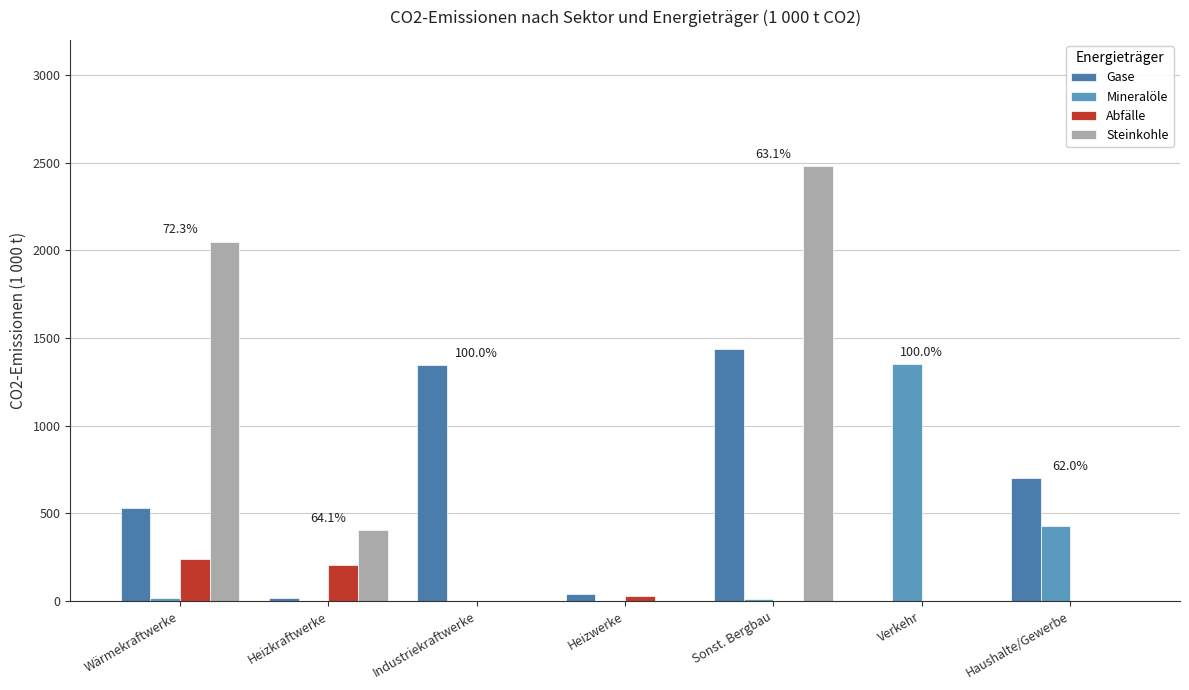

How many data points in Abfälle are above 0?

3